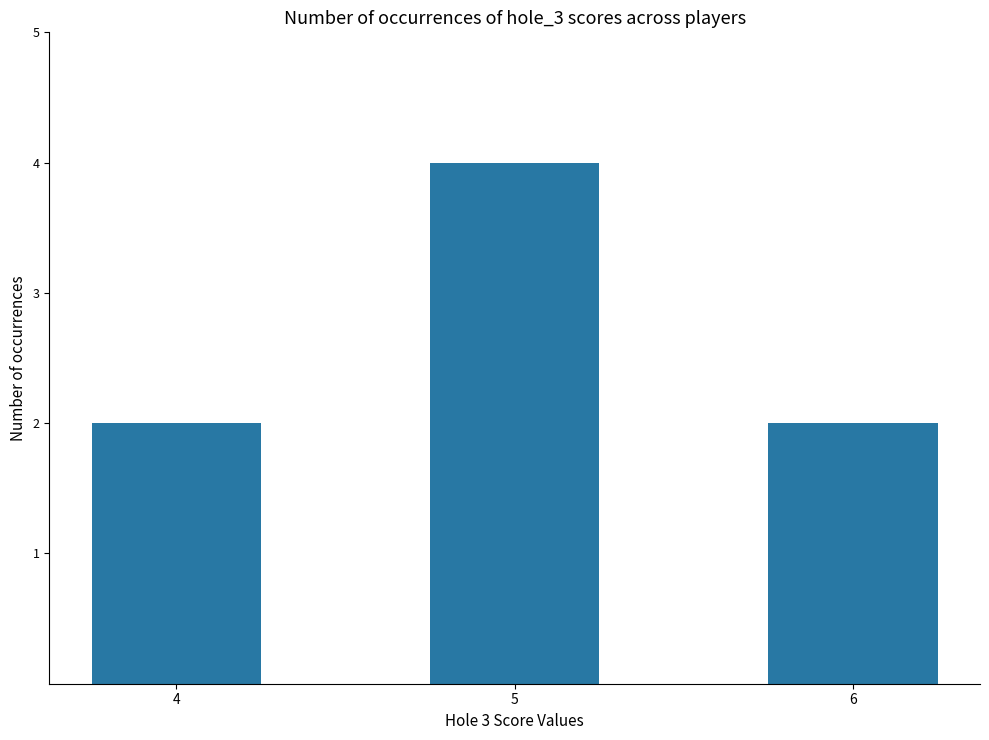

What is the greatest value displayed?

4